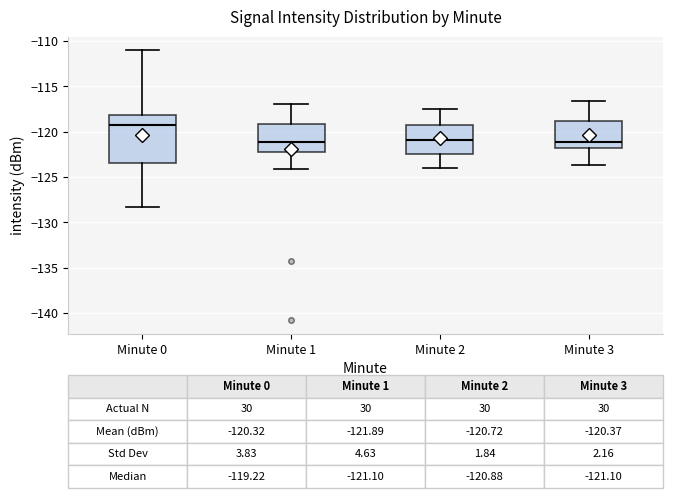

Which box is the tallest, from its lower edge to its upper edge?

Minute 0